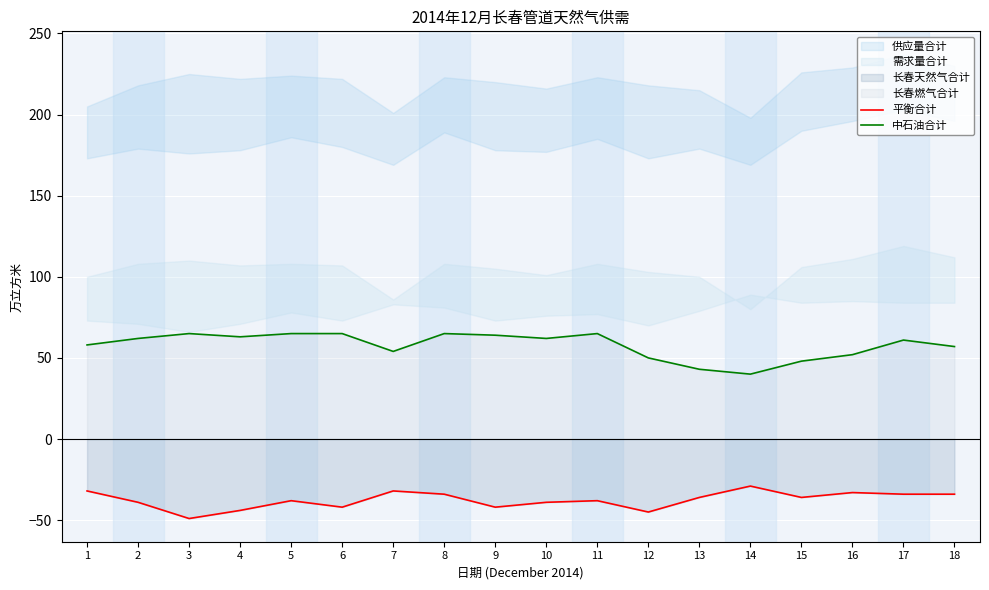

The value of 平衡合计 at 11 is -38. True or false?

True